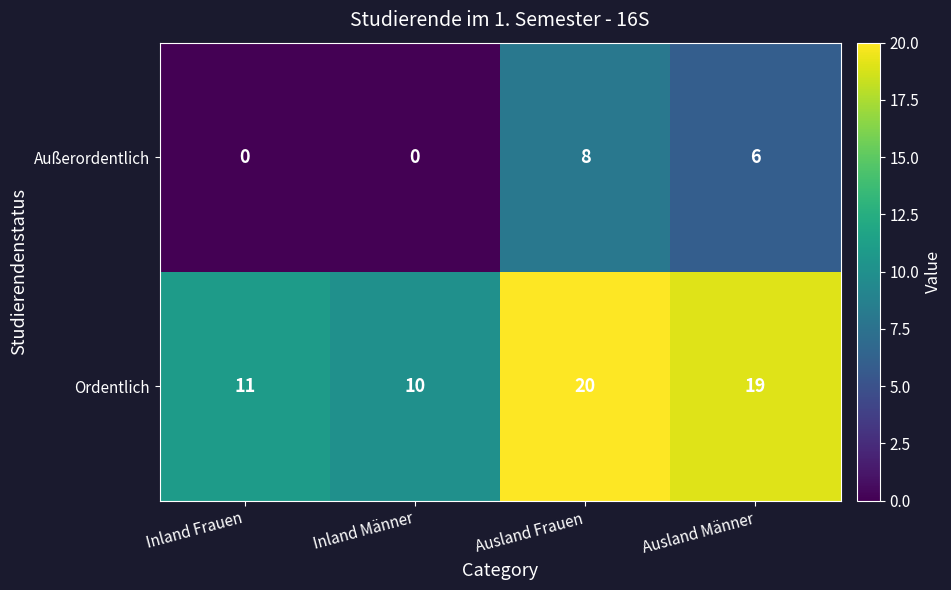

At how many categories does at least one series exceed 2?

4